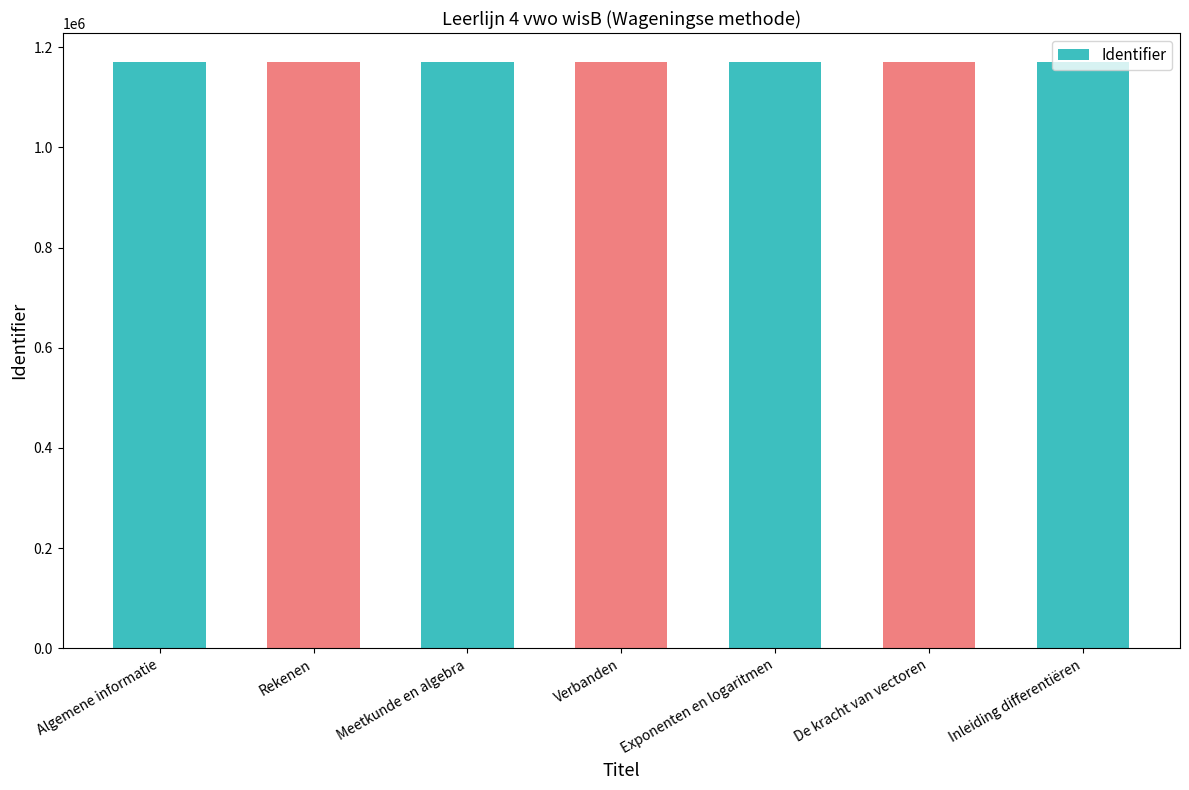

Approximately how many times larger is the value at Rekenen compared to Algemene informatie?

1.0